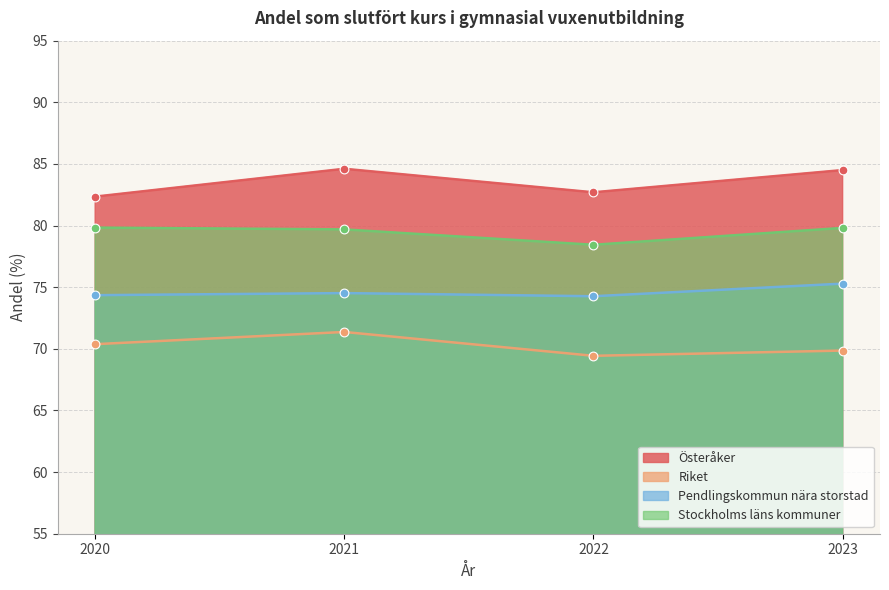

Is the value of Österåker at 2023 greater than the value of Pendlingskommun nära storstad at 2021?

Yes